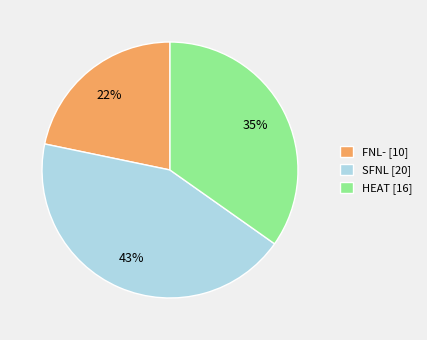

How many slices are in this pie chart?

3